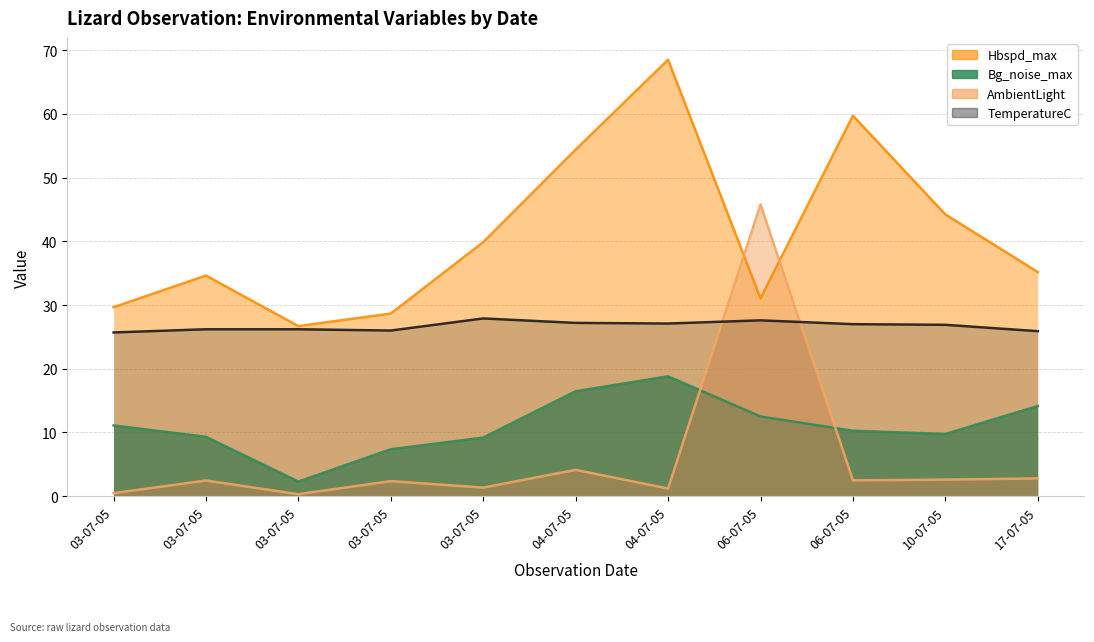

True or false: Bg_noise_max has a value of 3.4 at 03-07-05.

False